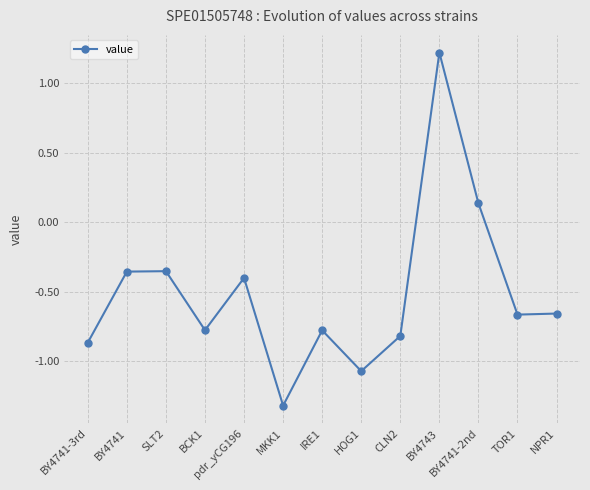

At which category does the chart reach its peak across all series?

BY4743